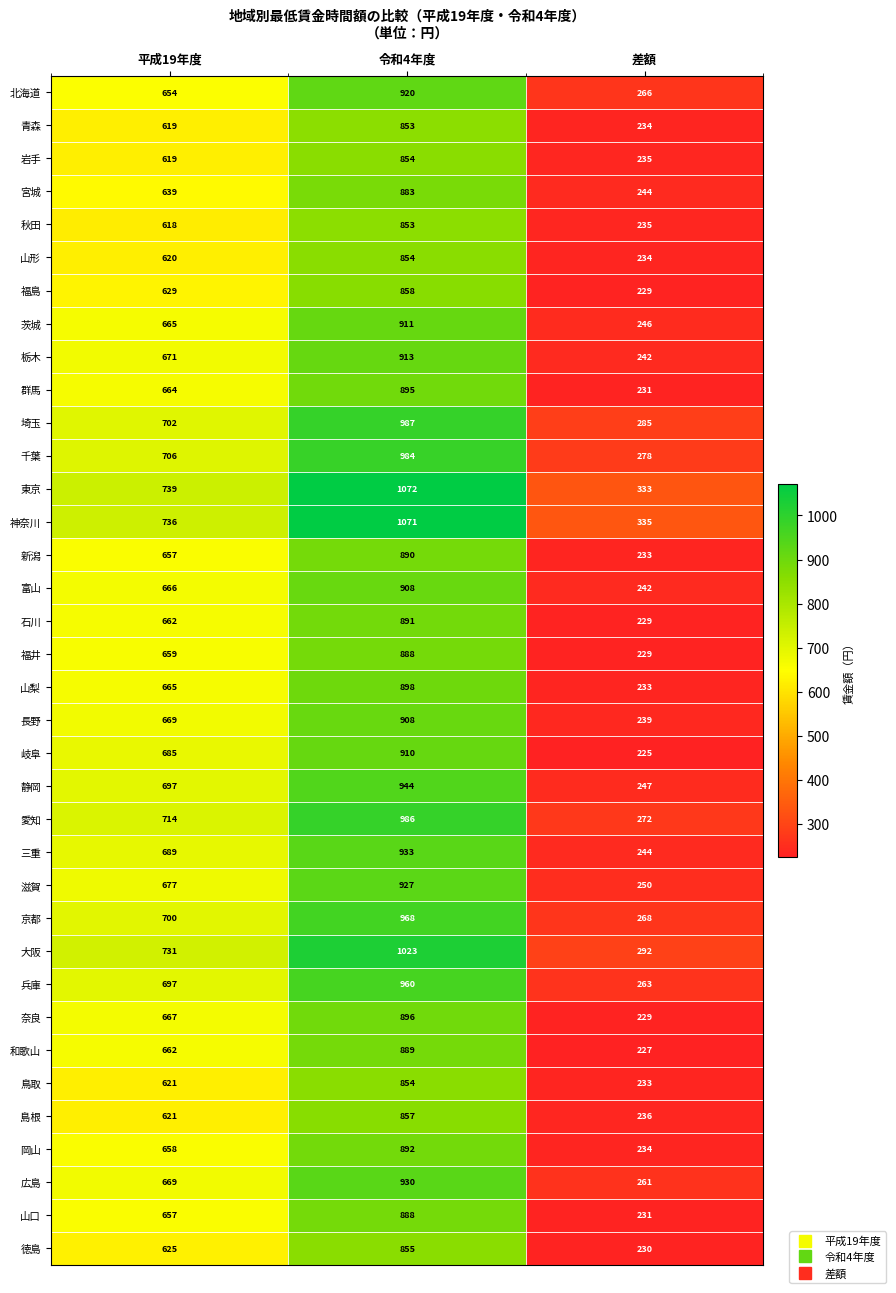

The value of 兵庫 at 差額 is 263. True or false?

True